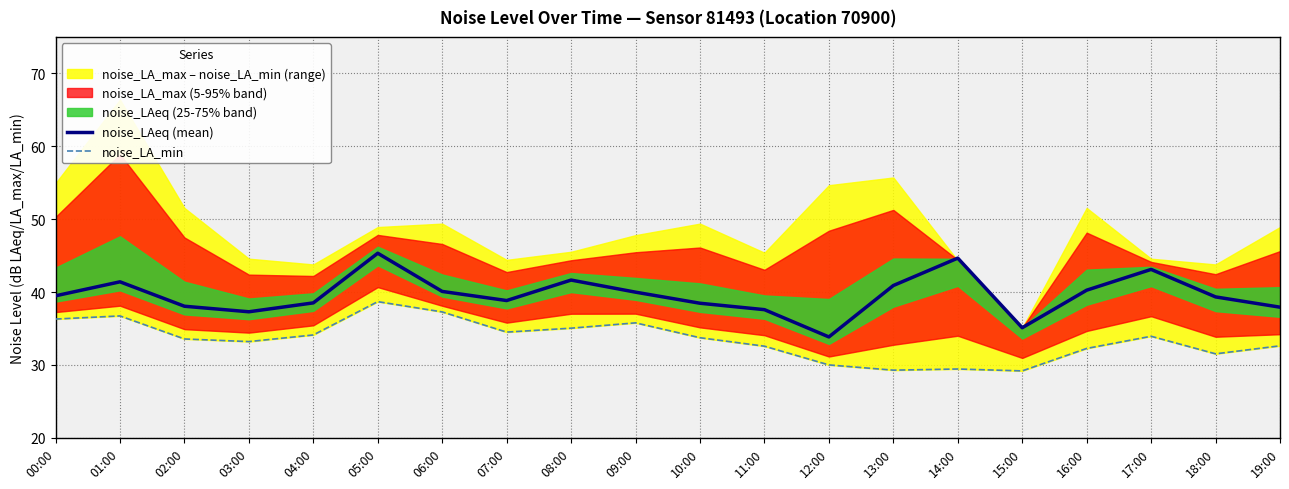

True or false: noise_LAeq (mean) has a value of 38.8 at 07:00.

True